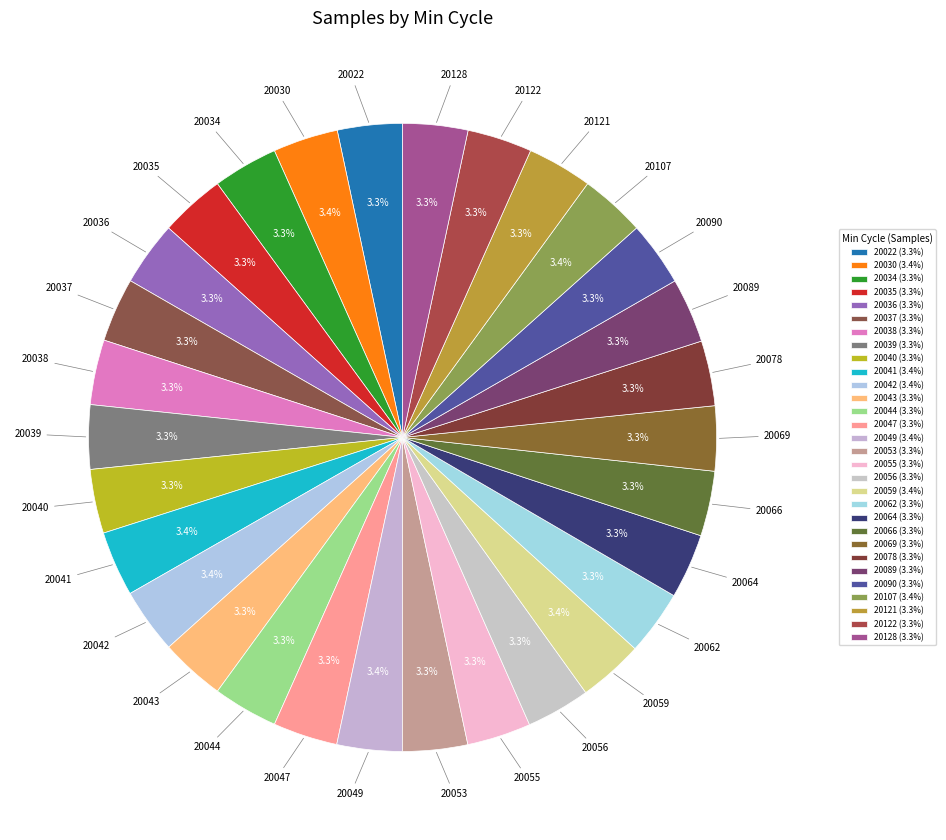

Does 20039 represent more than half of the total?

No